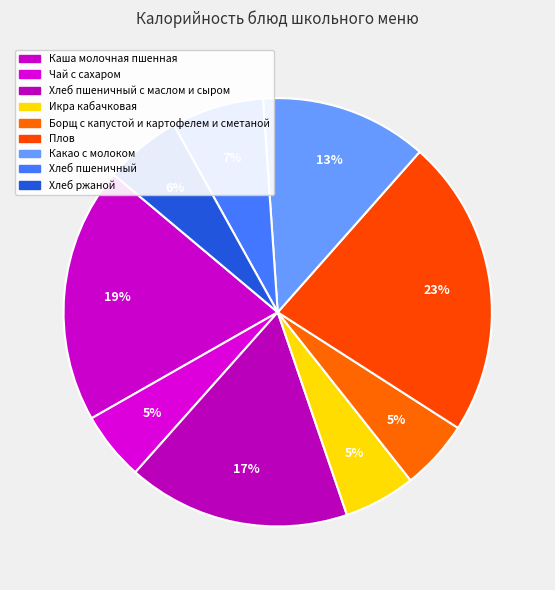

Does Икра кабачковая account for over 50% of the chart?

No